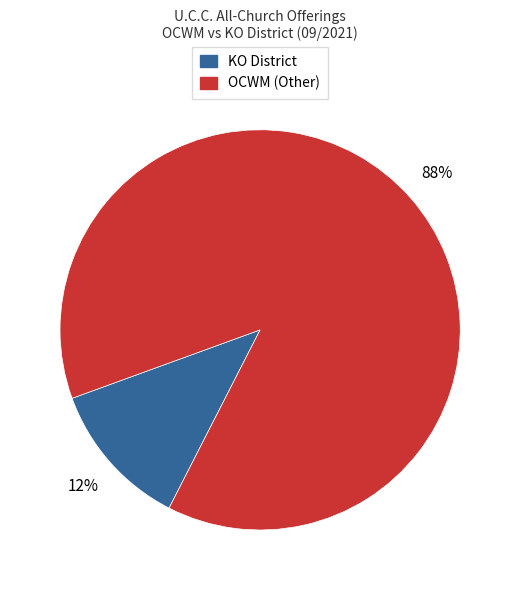

Does any single category account for the majority?

Yes